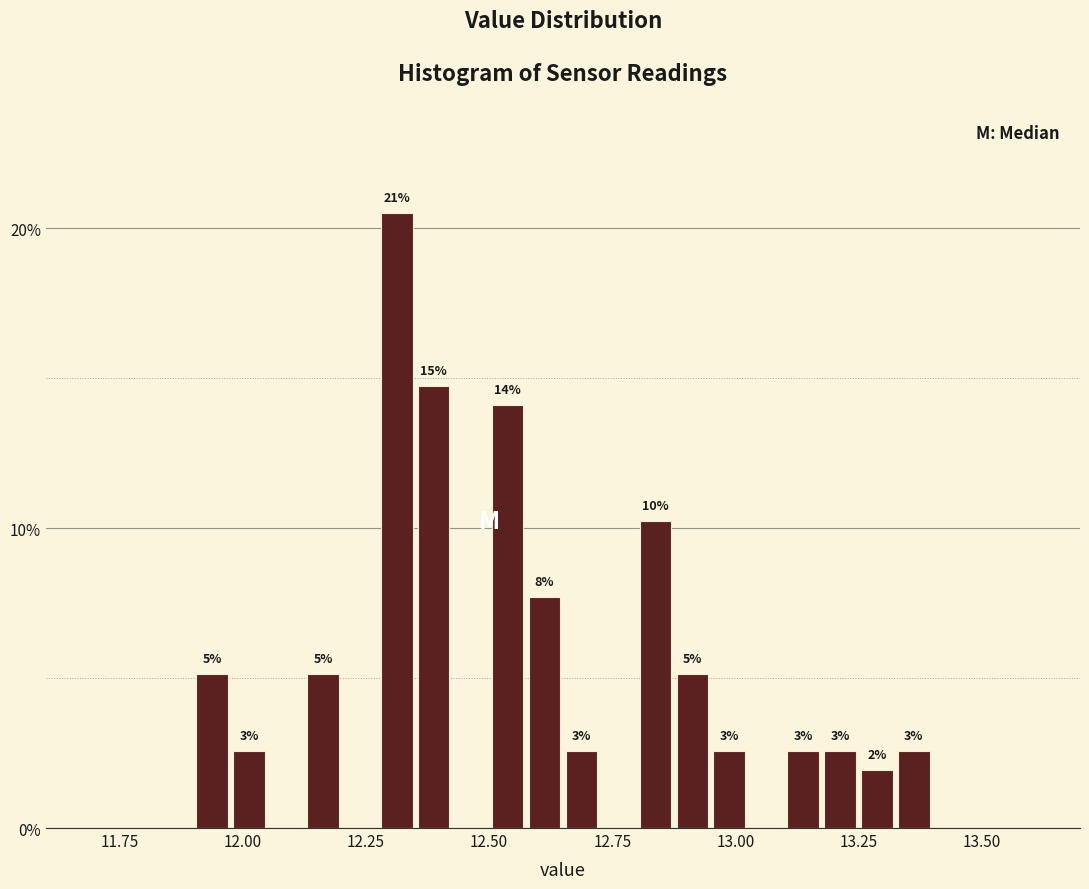

Around what value on the x-axis is the tallest bar? Give the approximate position of its centre, as read against the axis.

12.30